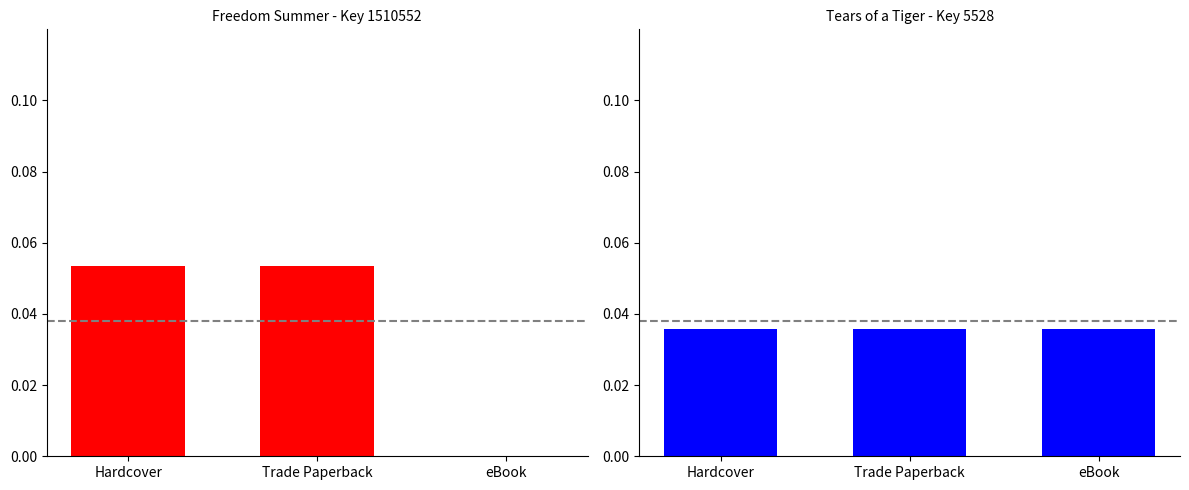

What are all the series names shown in the legend?

Freedom Summer (1510552), Tears of a Tiger (5528)